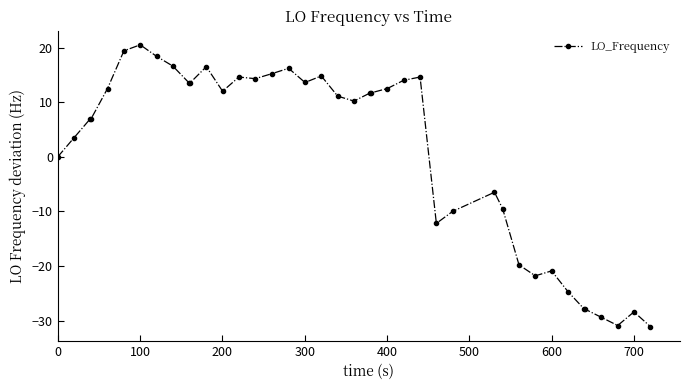

What is the smallest value displayed?

-31.1